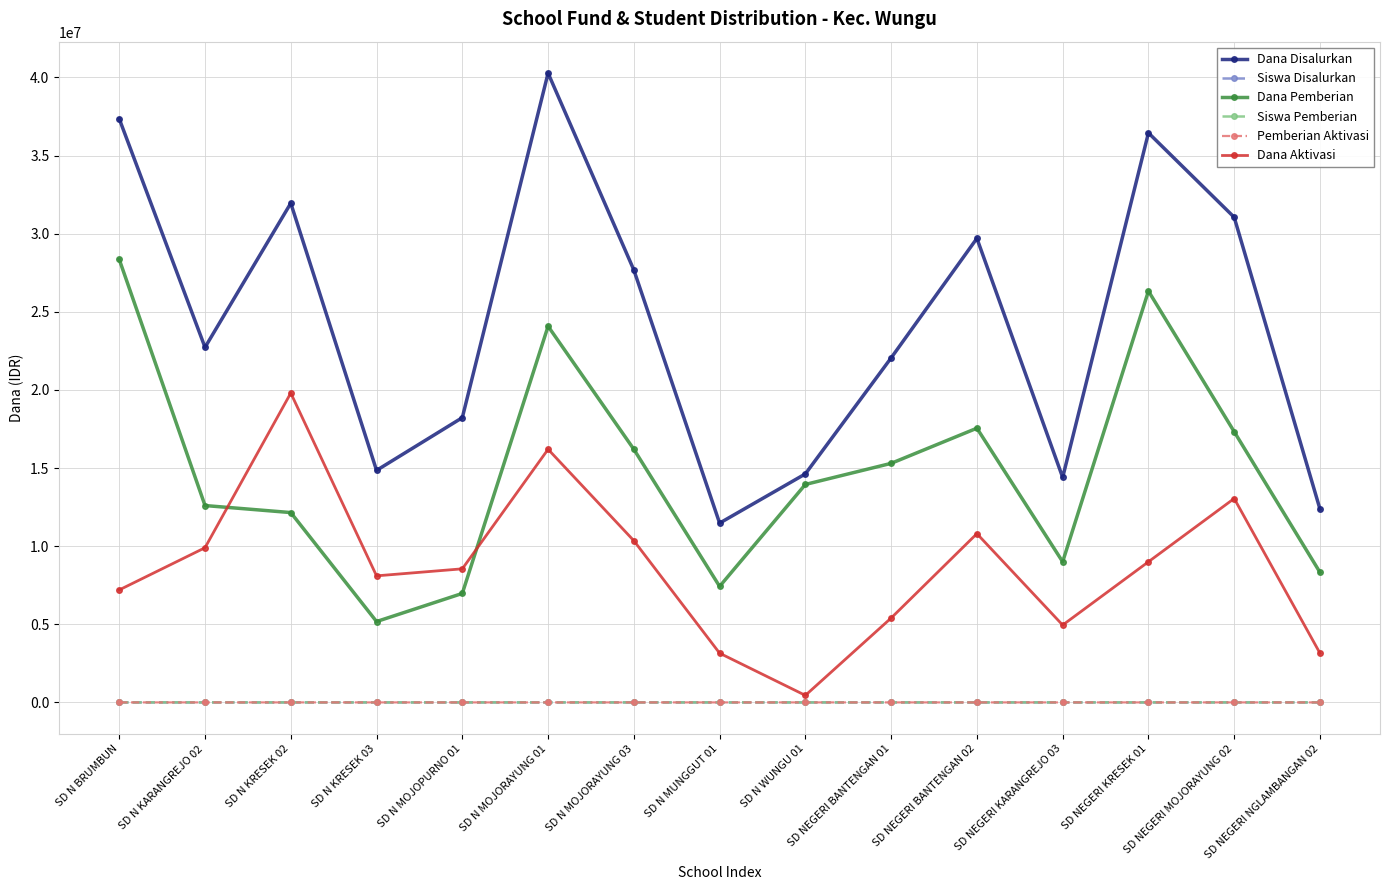

How many lines are shown in the chart?

6